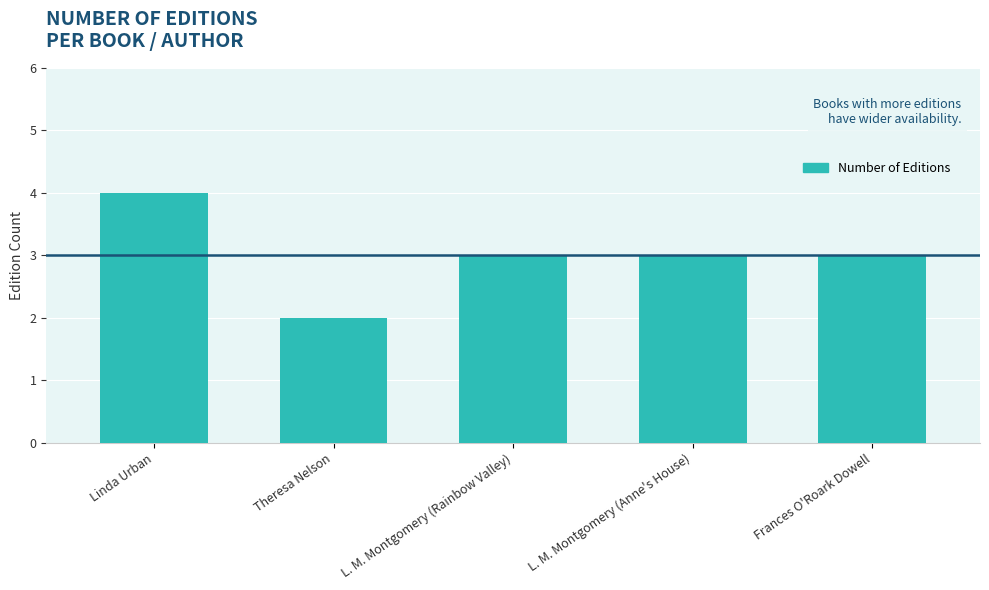

What is the greatest value displayed?

4